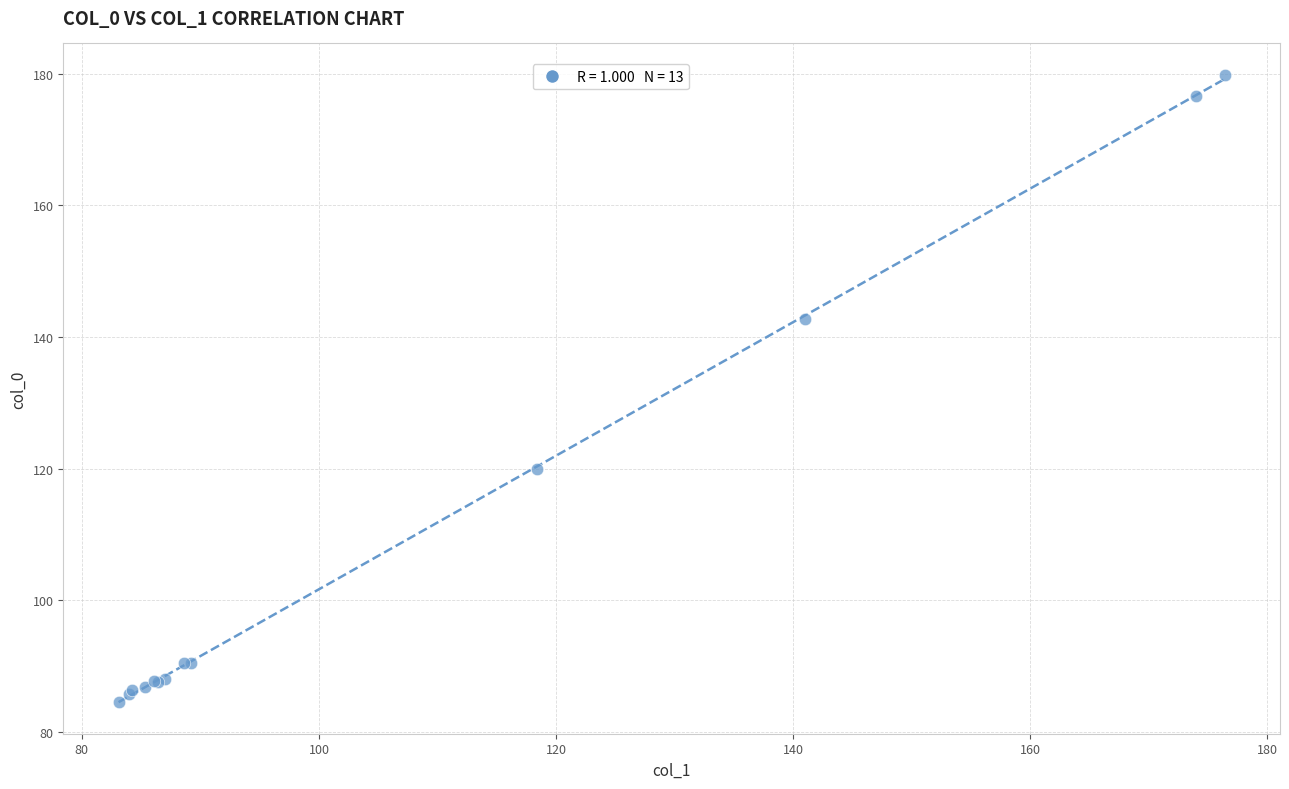

What Y value in the scatter plot is closest to 132?

142.7